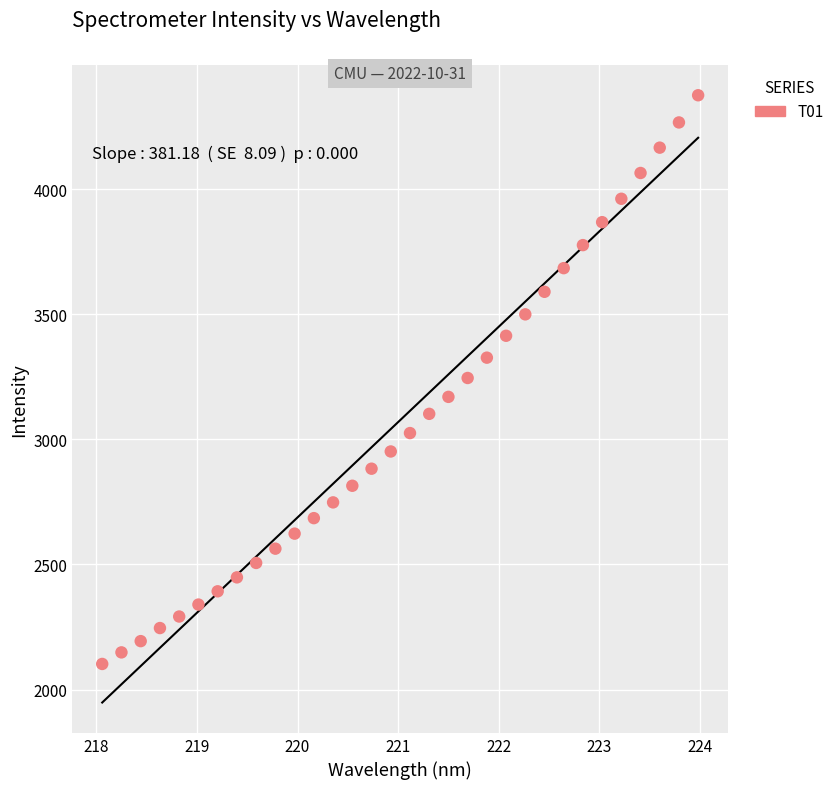

What is the range of X values (max minus min)?

5.9